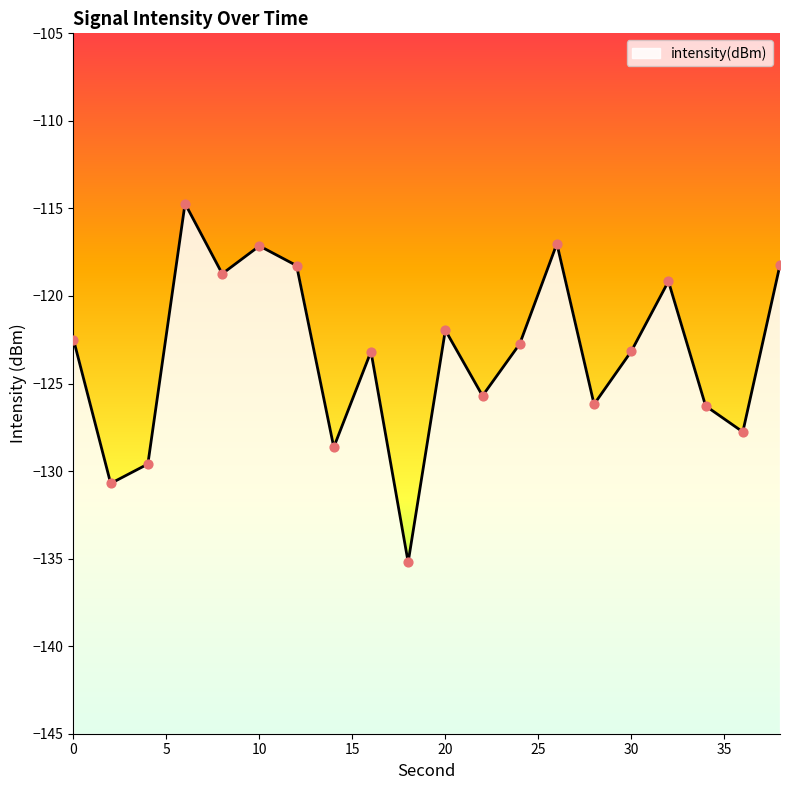

What is the change in value from 4 to 34?

+3.3